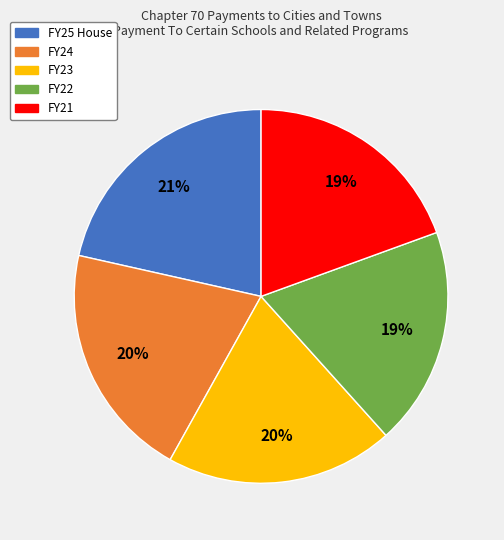

Combined, do FY23 and FY24 account for over 50%?

No